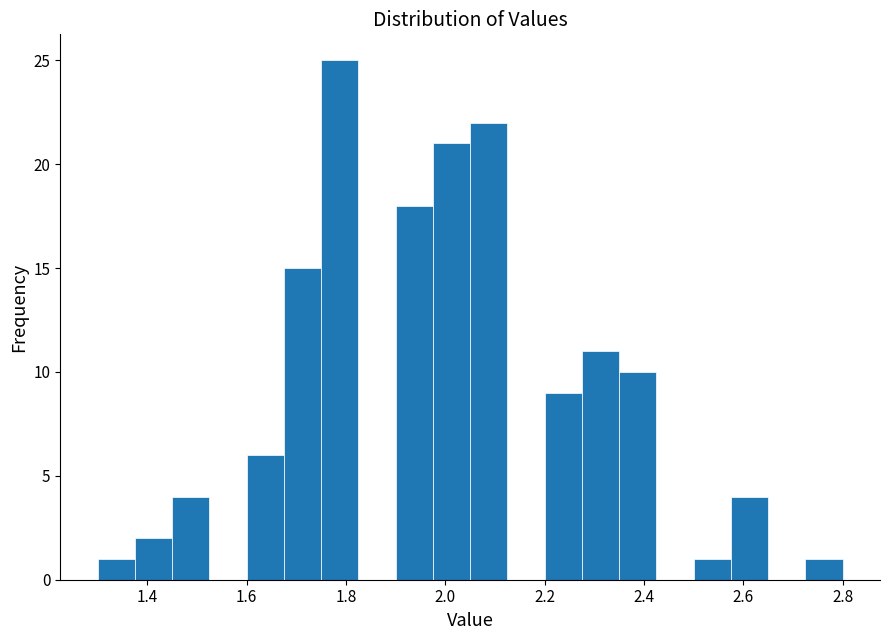

Read against the x-axis, roughly where is the centre of the tallest bar?

1.78